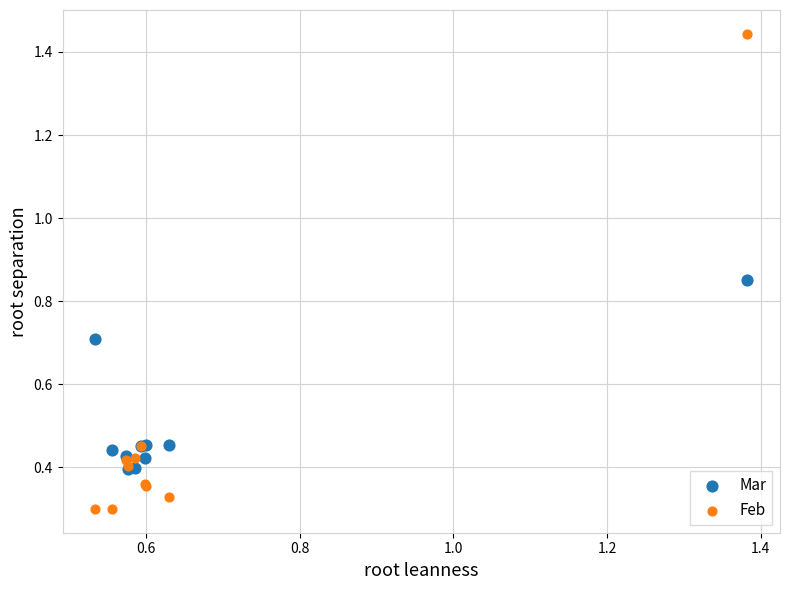

What are all the series names shown in the legend?

Mar, Feb